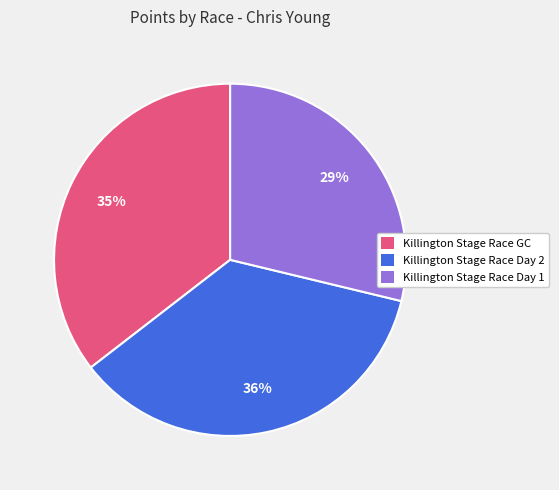

How many segments does this pie chart have?

3